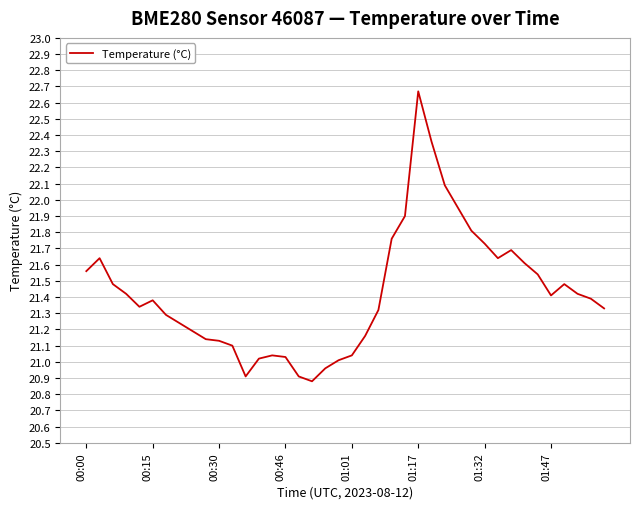

What is the difference between the maximum and minimum values?

1.8